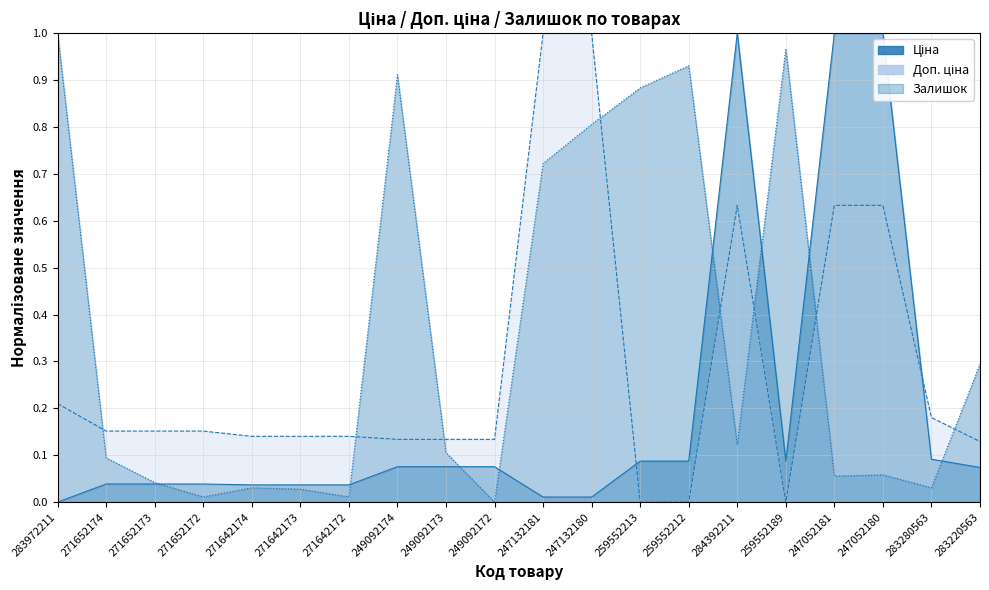

Which has a higher value, 247132181 or 271642172?

271642172